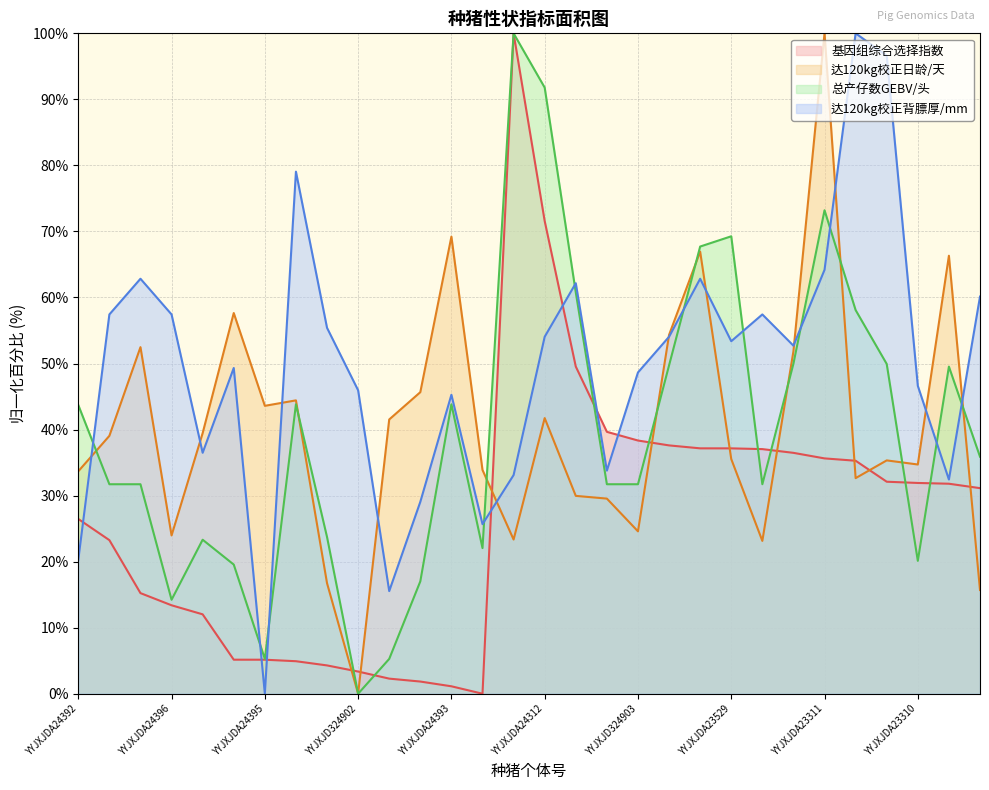

How many times do 达120kg校正日龄/天 and 基因组综合选择指数 cross each other?

9